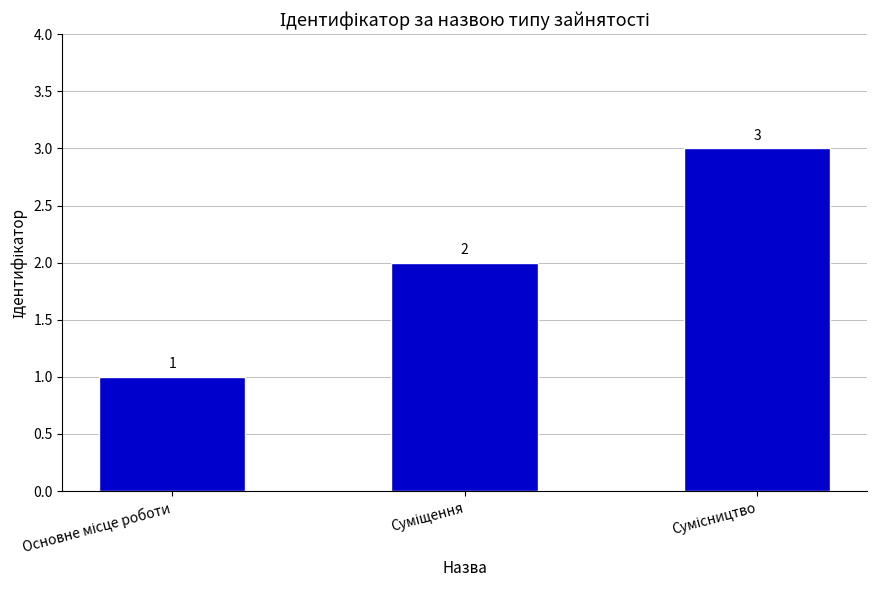

How many bars are there in total?

3